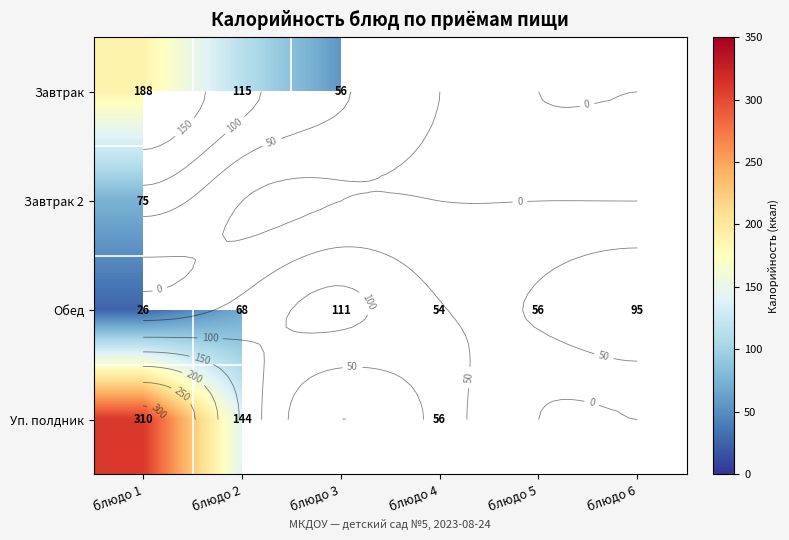

What is the difference between the maximum and minimum values in the Обед series?

85.2